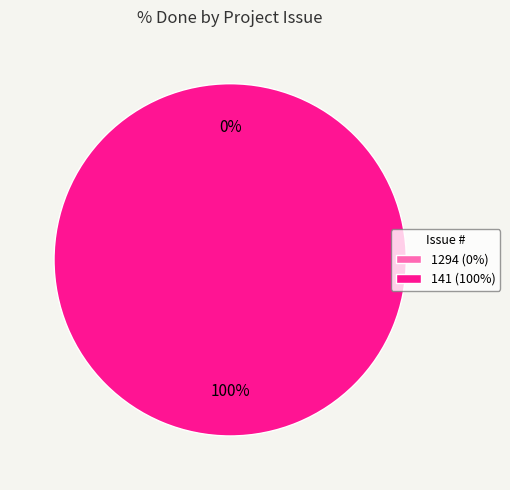

How many segments does this pie chart have?

2